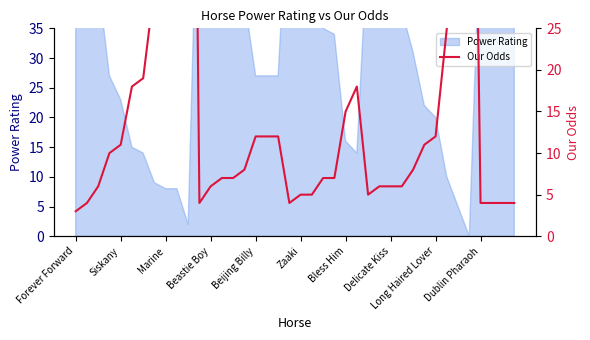

Which has a higher value, 19 or 21?

21